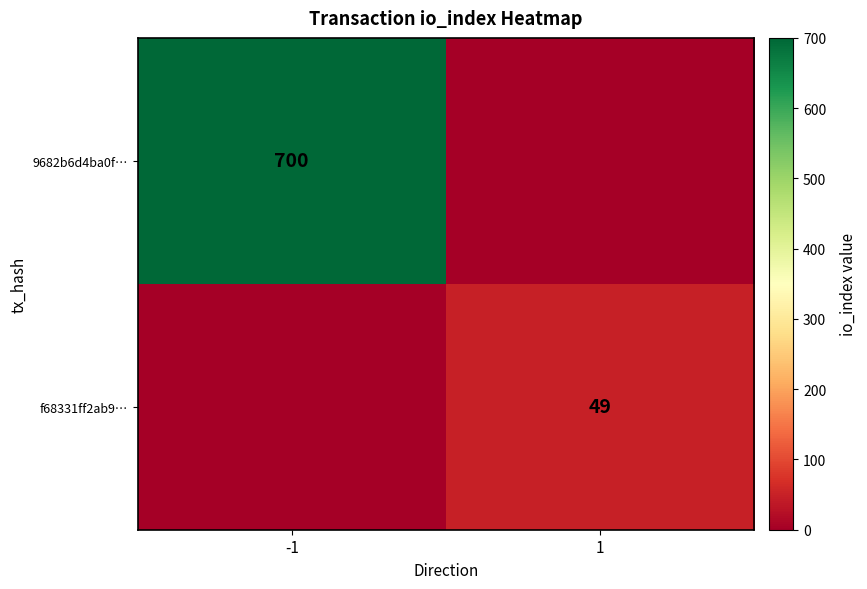

The value of f68331ff2ab9… at 1 is 49. True or false?

True